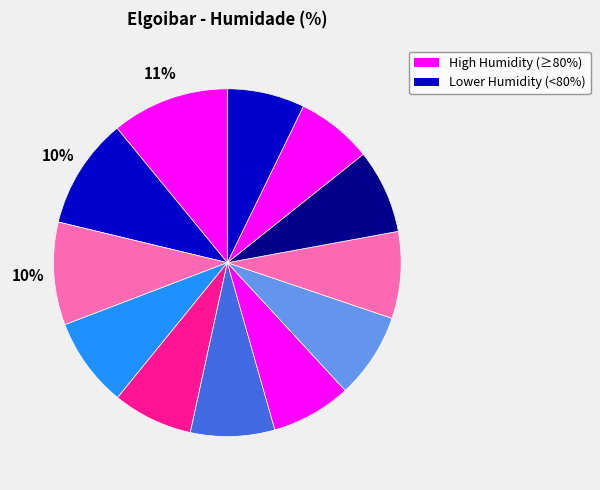

Count the number of slices in the pie.

12